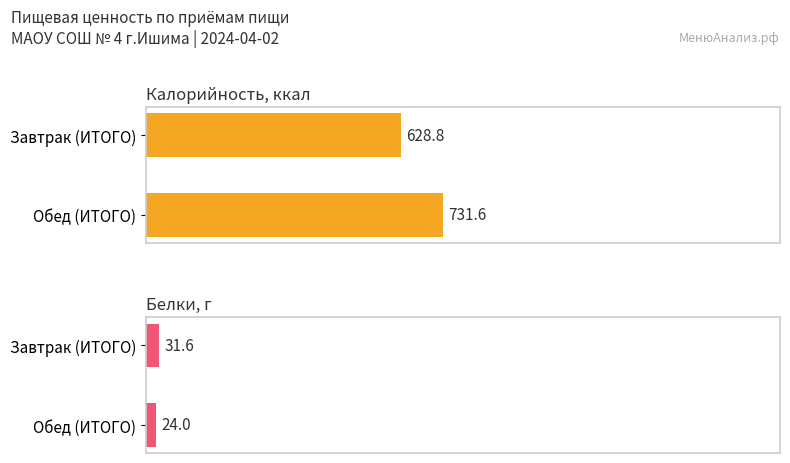

The value of Калорийность at Обед (ИТОГО) is 731.6. True or false?

True